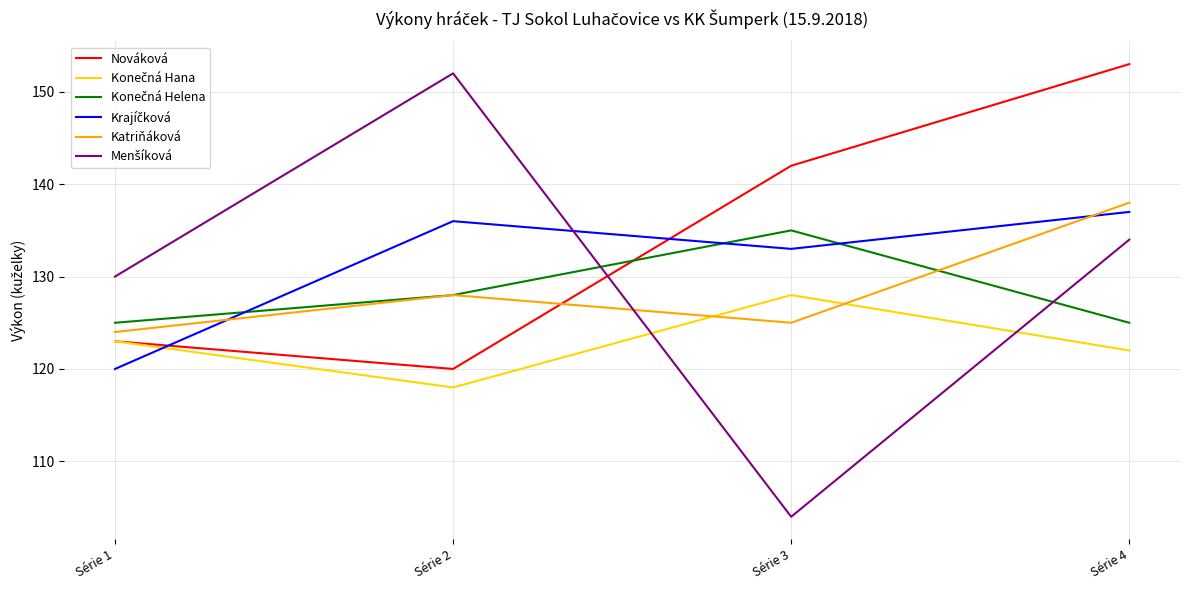

Read the Katriňáková value at Série 2, to the nearest 5.

130